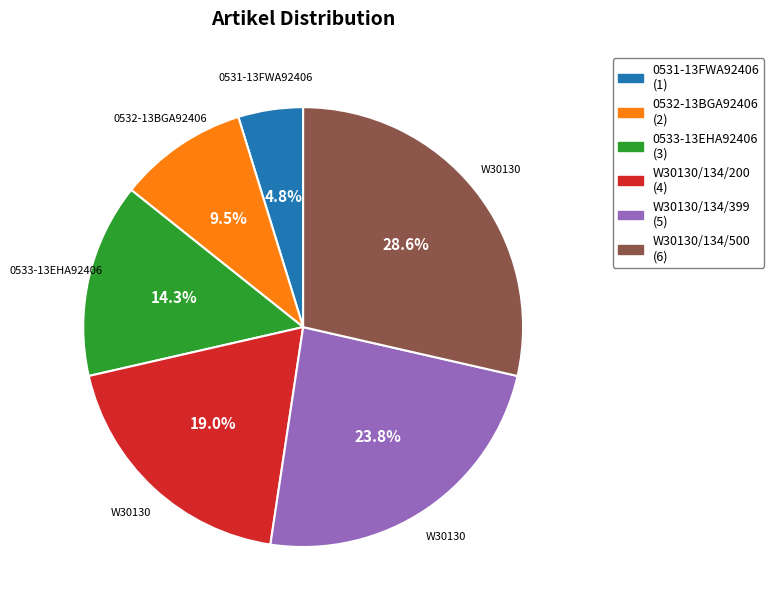

Count the number of slices in the pie.

6